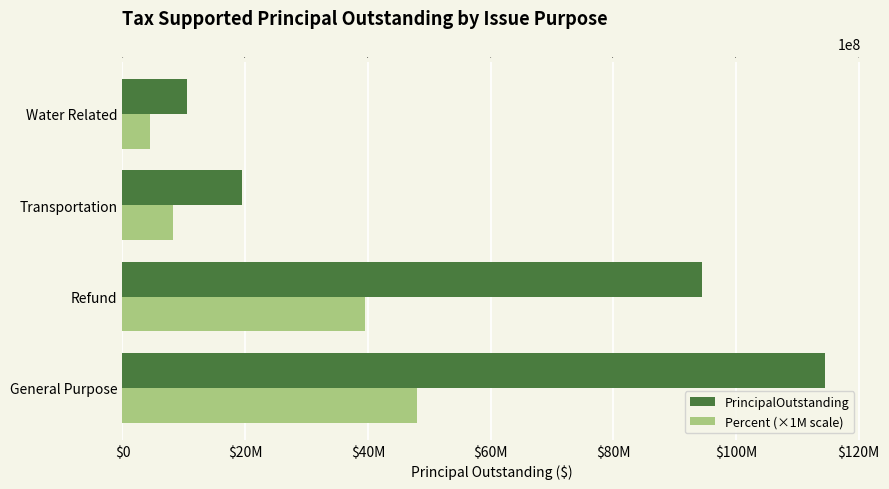

What is the sum of all PrincipalOutstanding values?

239095000